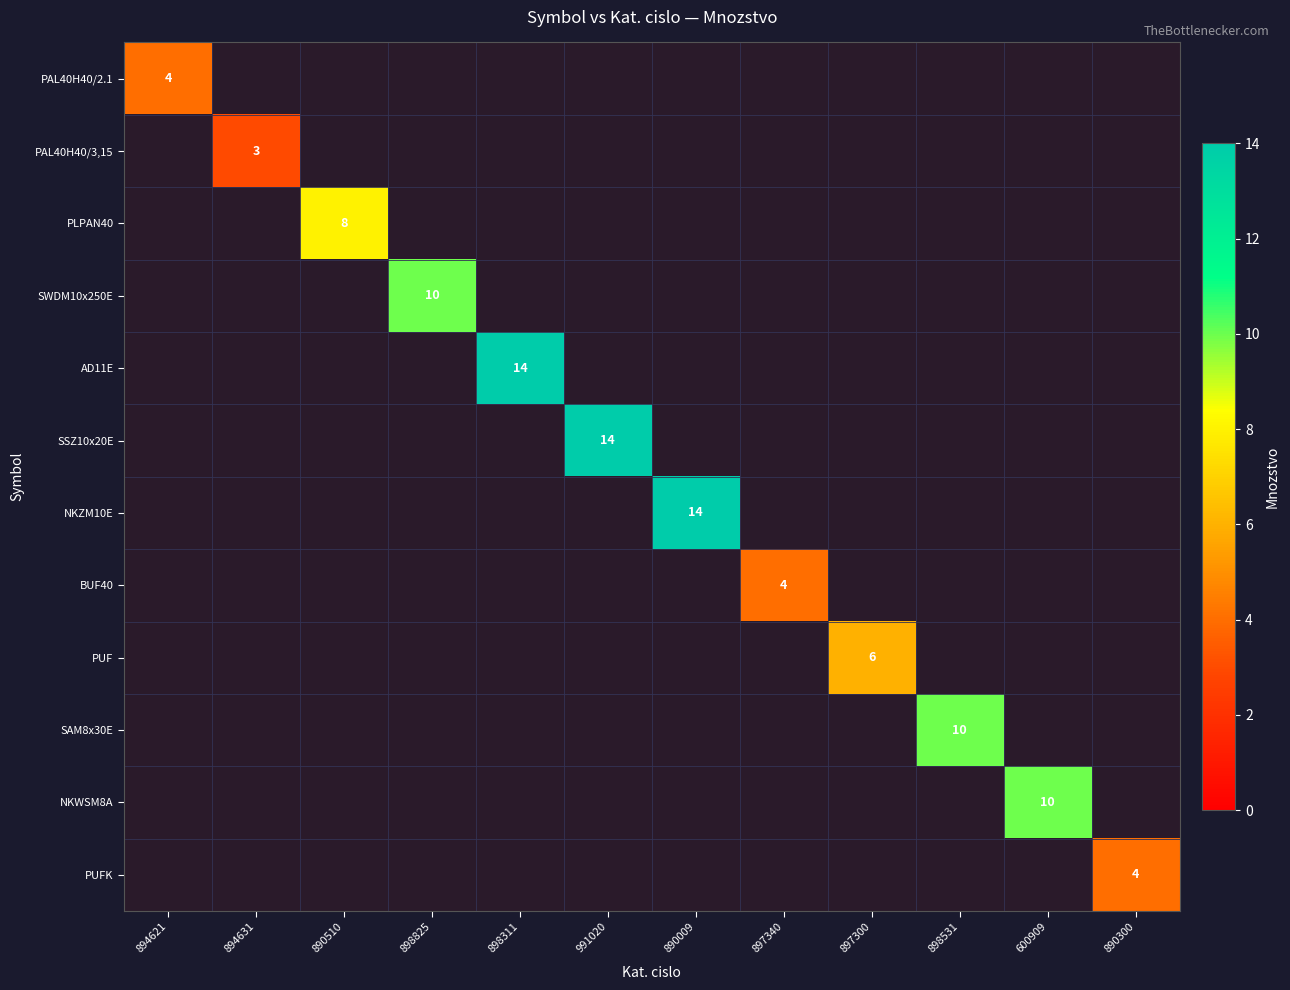

The value of PLPAN40 at 890510 is 12. True or false?

False